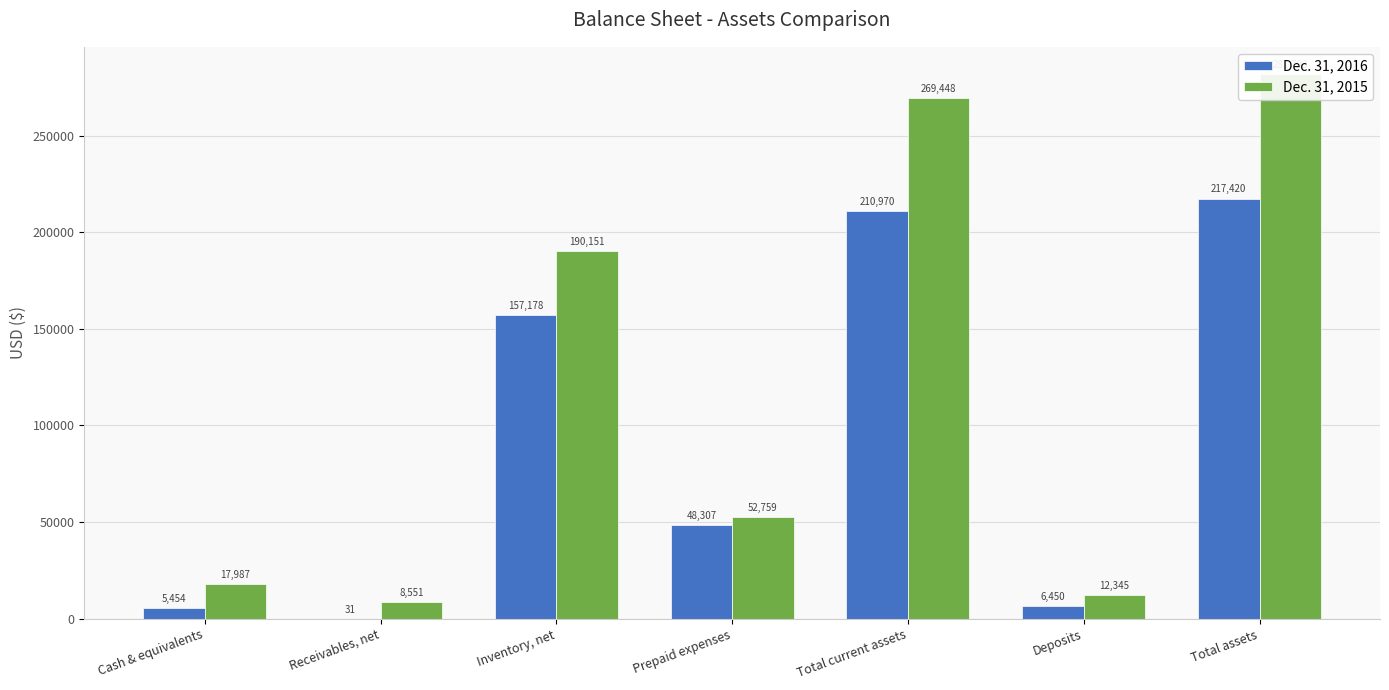

What is the difference between the maximum and minimum values in the Dec. 31, 2016 series?

217389